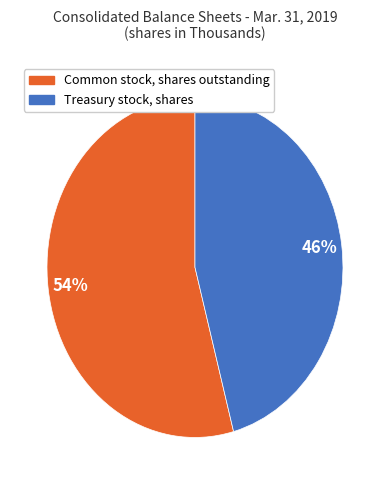

Between Treasury stock, shares and Common stock, shares outstanding, which is larger?

Common stock, shares outstanding